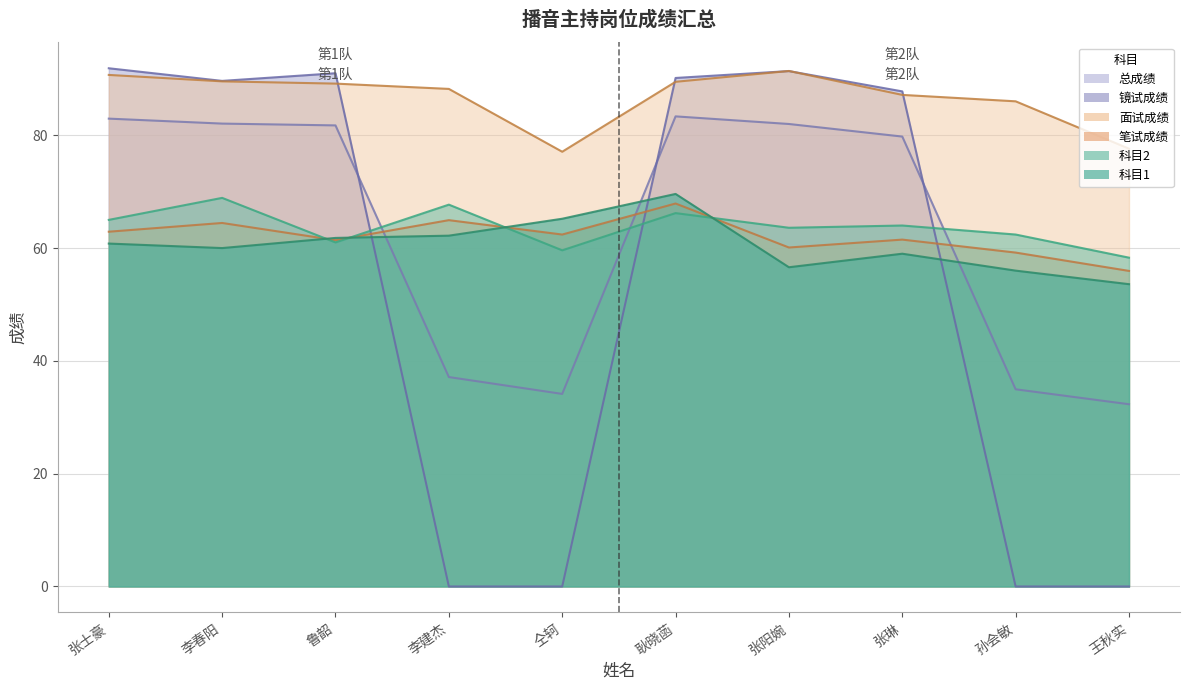

Which series changed the most between 李建杰 and 王秋实?

面试成绩